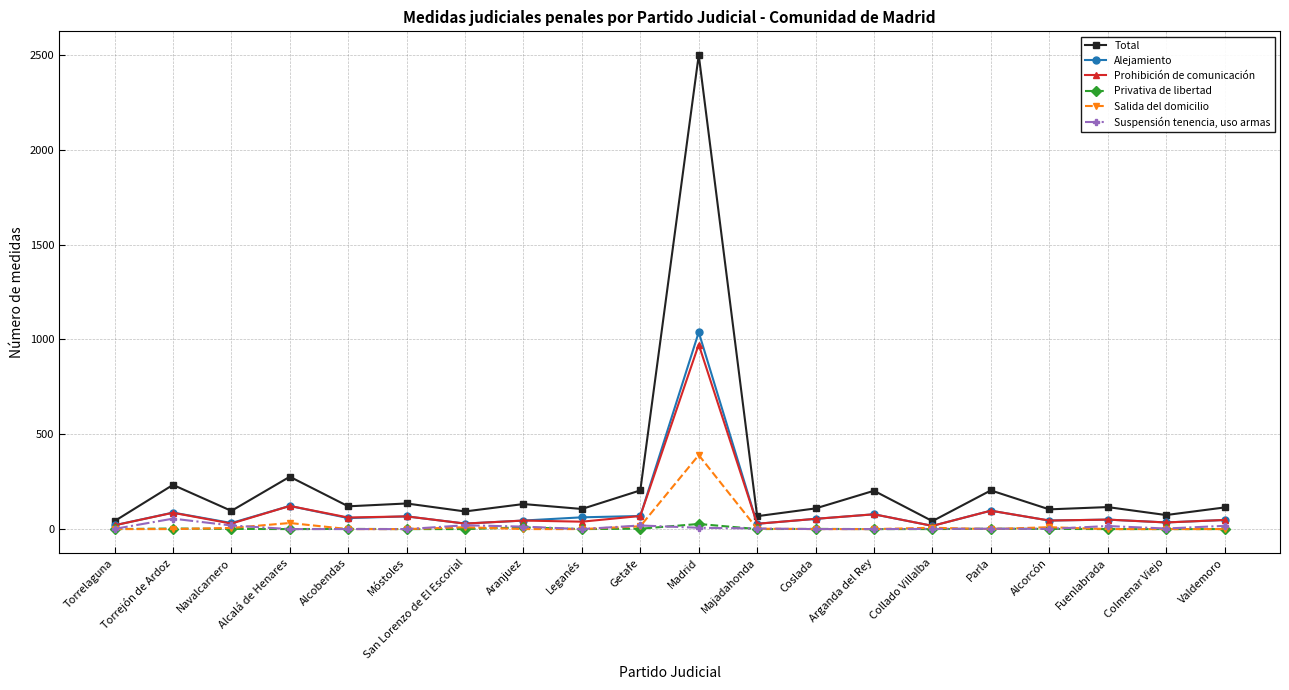

Which series has the largest range (max minus min)?

Total